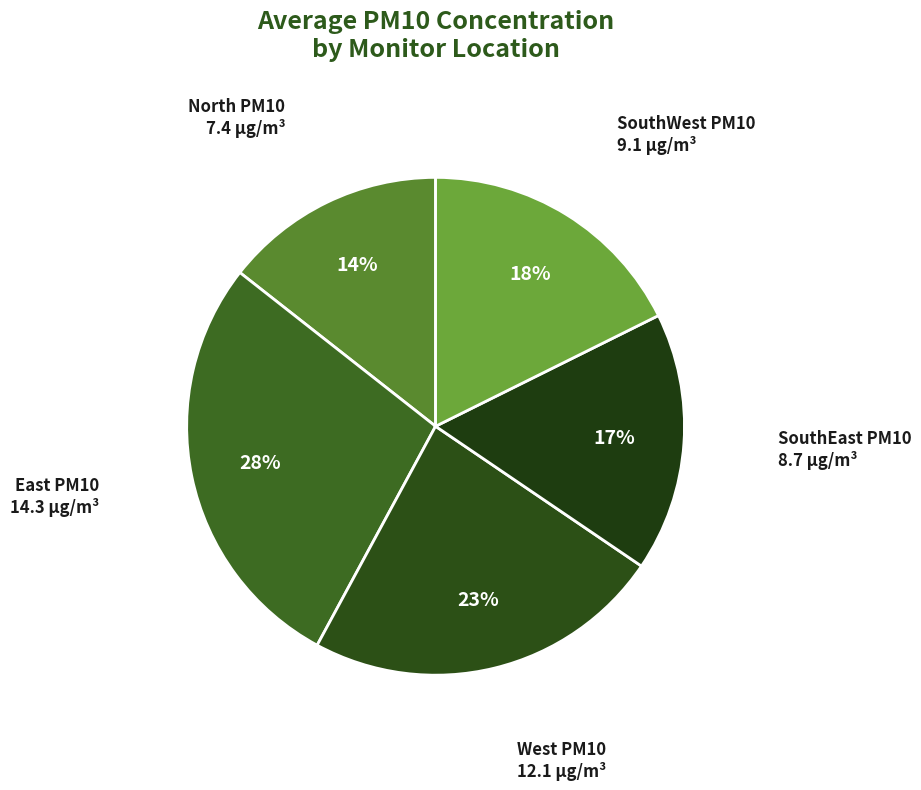

Approximately how many times larger is the value at East PM10 compared to SouthEast PM10?

1.6